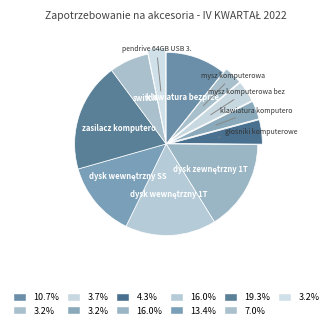

Is there a majority slice in this chart?

No